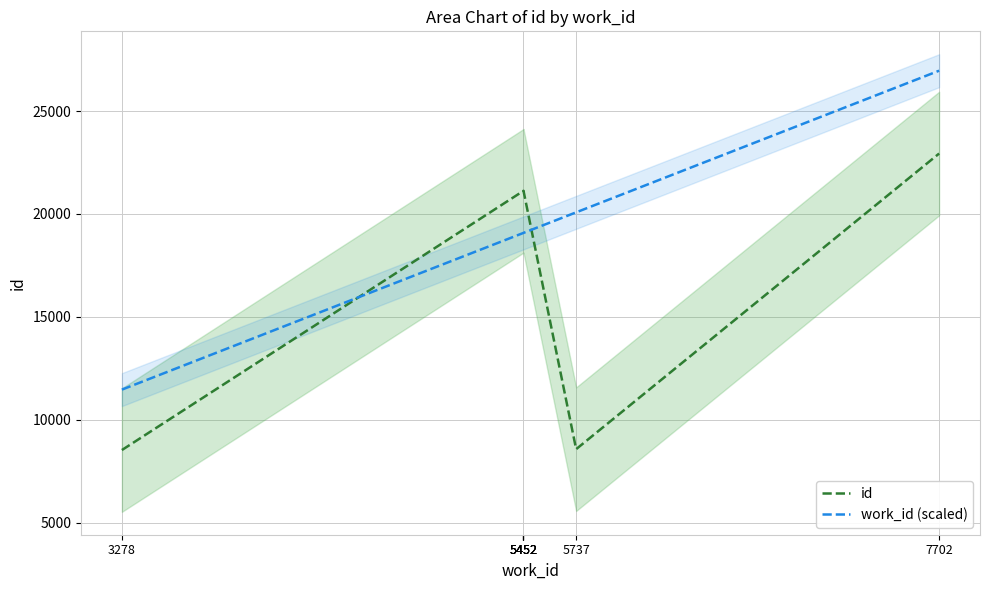

True or false: work_id (scaled) has more than 1 points higher than both neighbors.

False